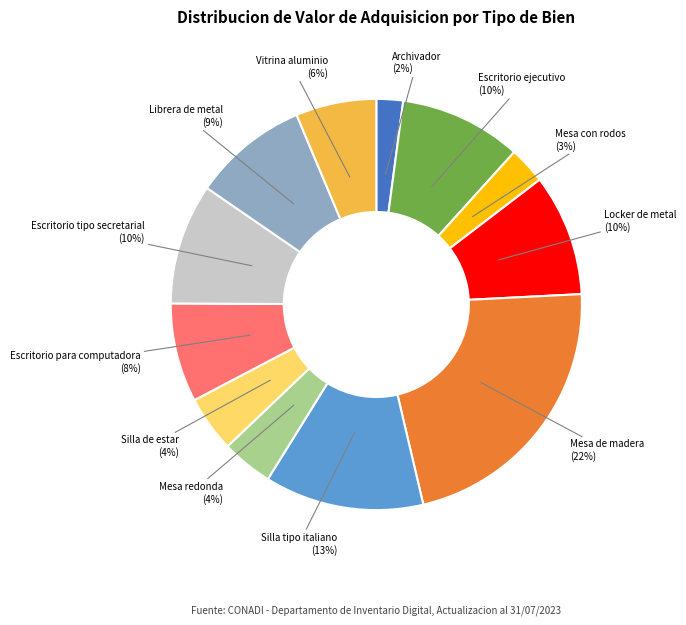

Count the number of slices in the pie.

12